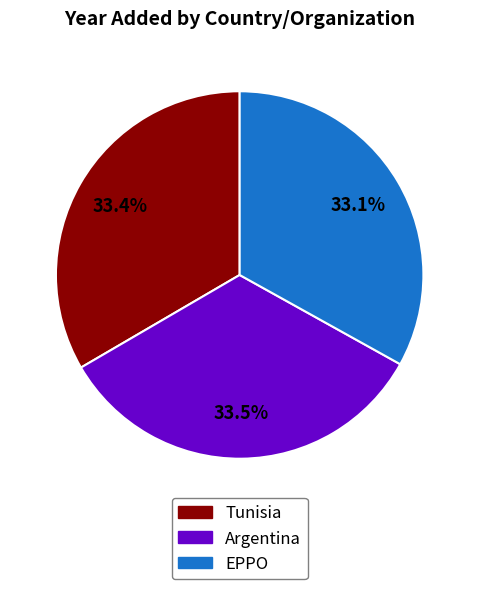

How many slices are in this pie chart?

3